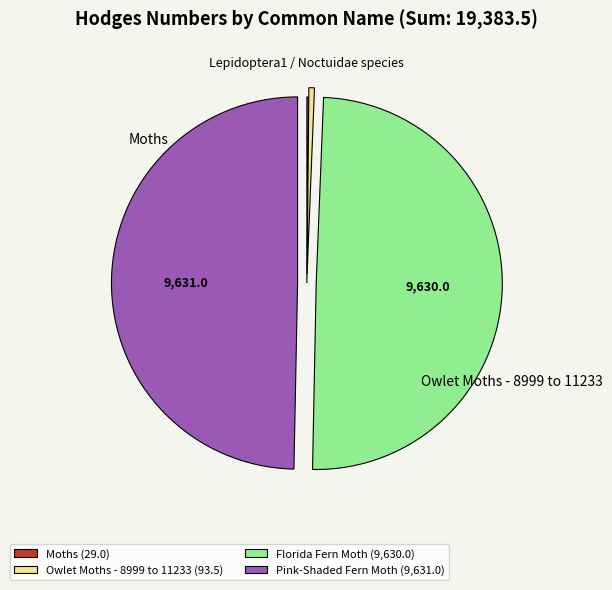

Combined, do Florida Fern Moth (9,630.0) and Pink-Shaded Fern Moth (9,631.0) account for over 50%?

Yes